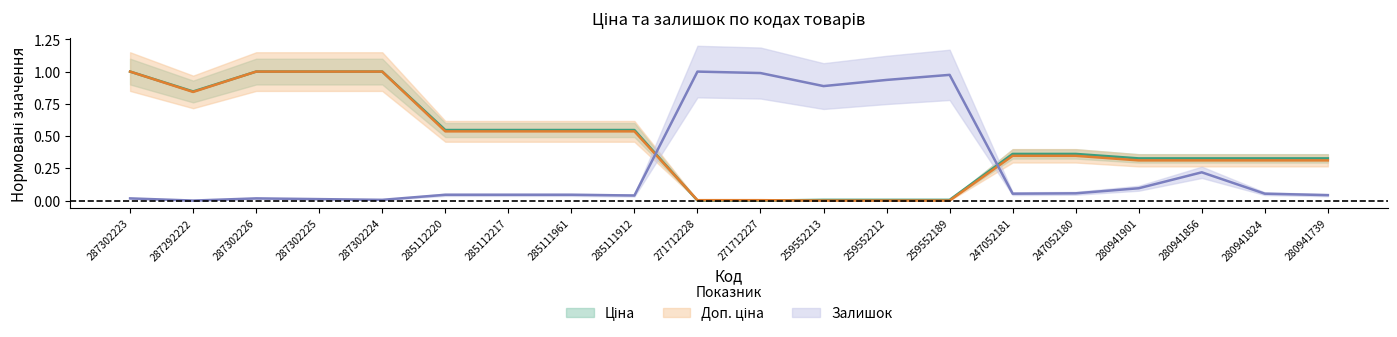

Where is the first local minimum for Залишок?

287292222